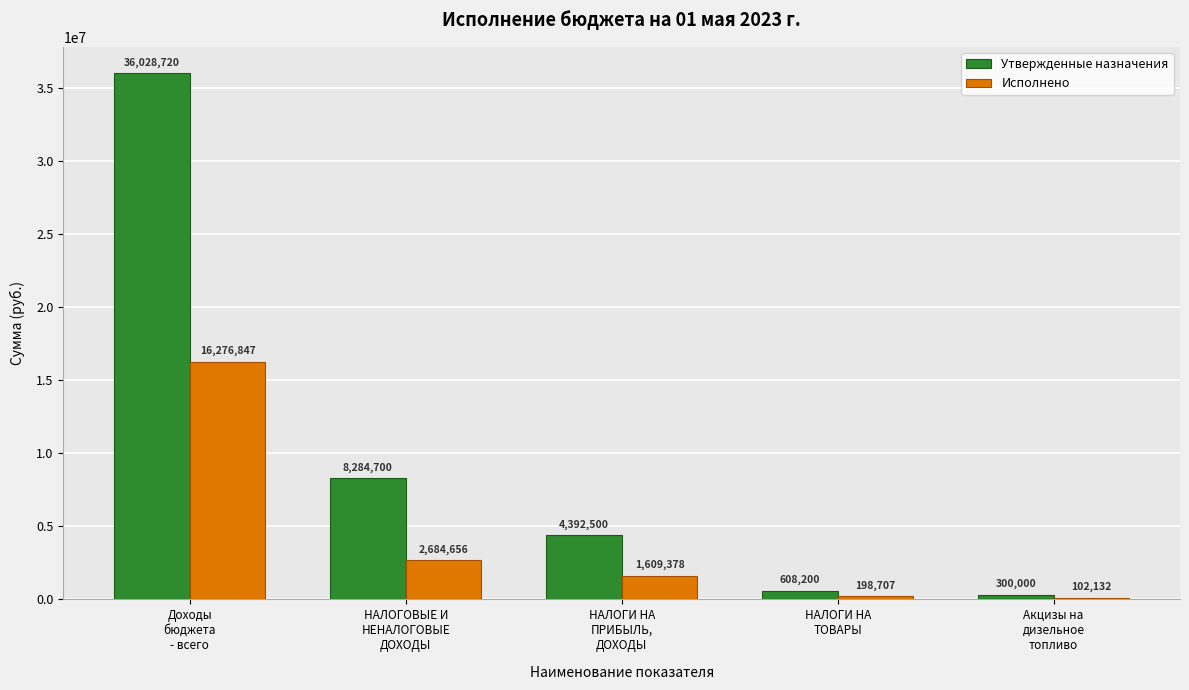

Which series has the widest spread of values?

Утвержденные назначения